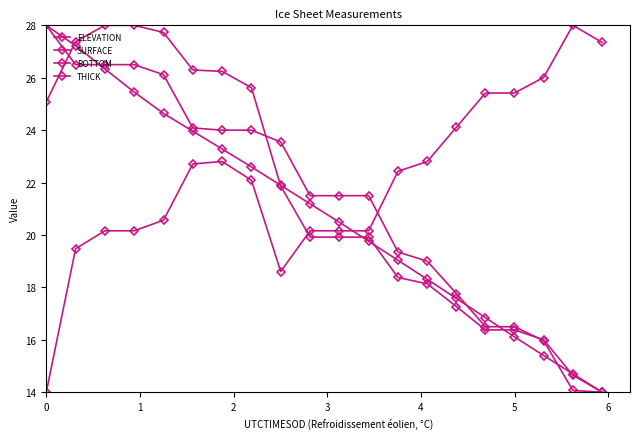

Which series ends up on top after the final intersection of THICK and ELEVATION?

THICK